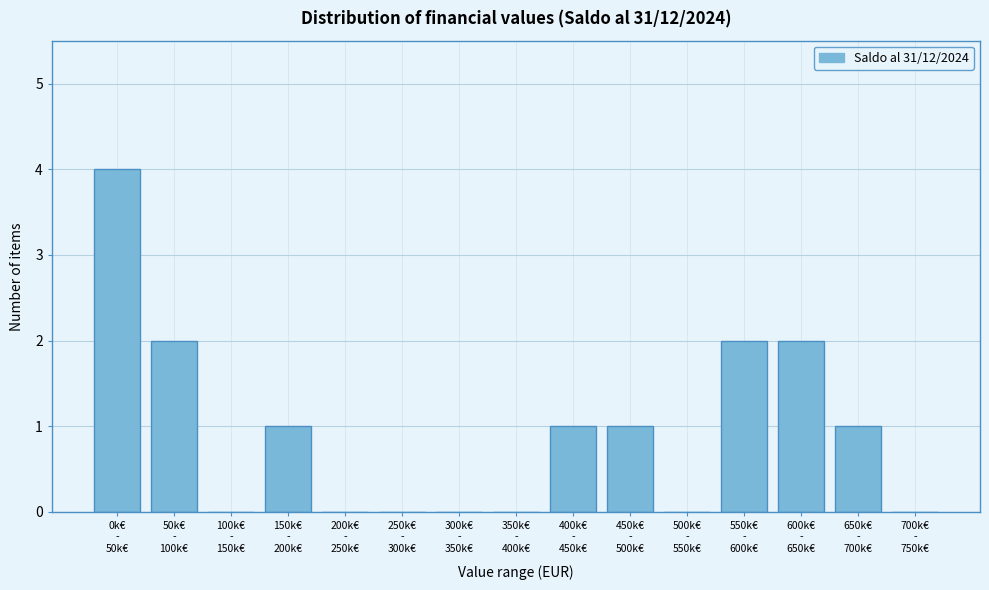

What is the maximum value shown in the chart?

4